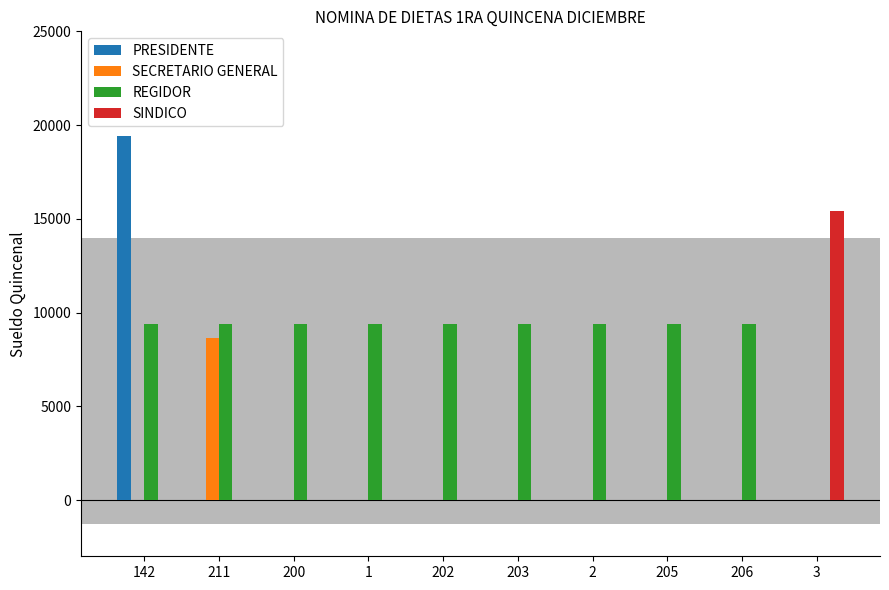

Count the number of data series in this chart.

4